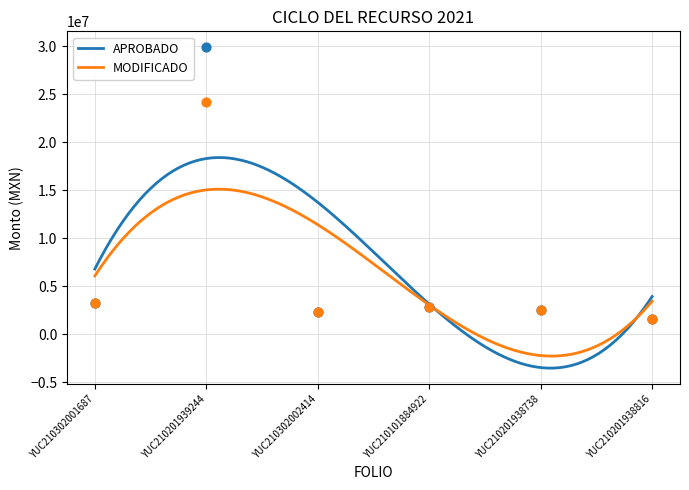

What are all the series names shown in the legend?

APROBADO, MODIFICADO